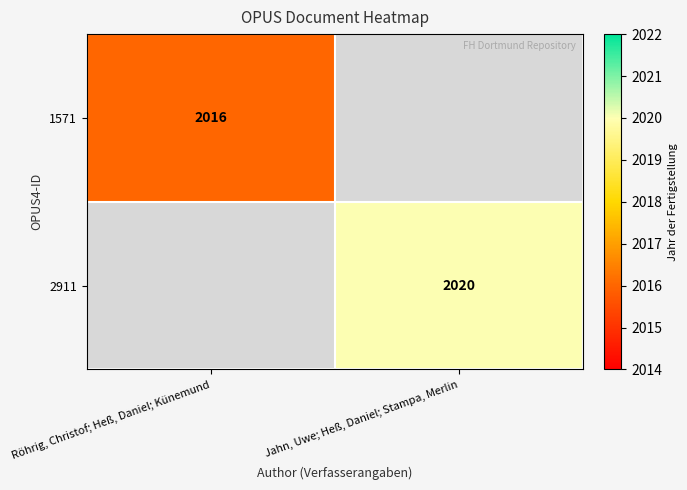

Is the value of 2911 at Jahn, Uwe; Heß, Daniel; Stampa, Merlin greater than the value of 1571 at Röhrig, Christof; Heß, Daniel; Künemund?

Yes